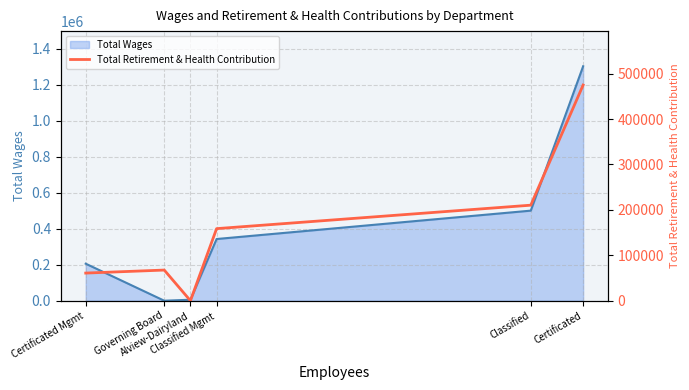

At which category does the chart reach its peak across all series?

Certificated